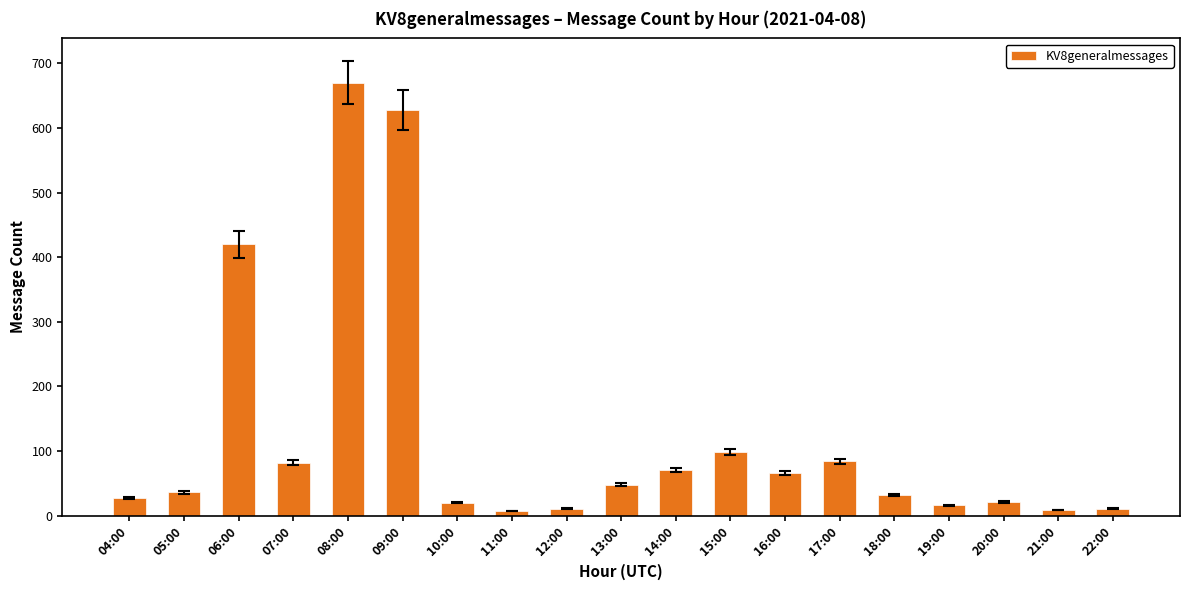

What is the maximum value shown in the chart?

670